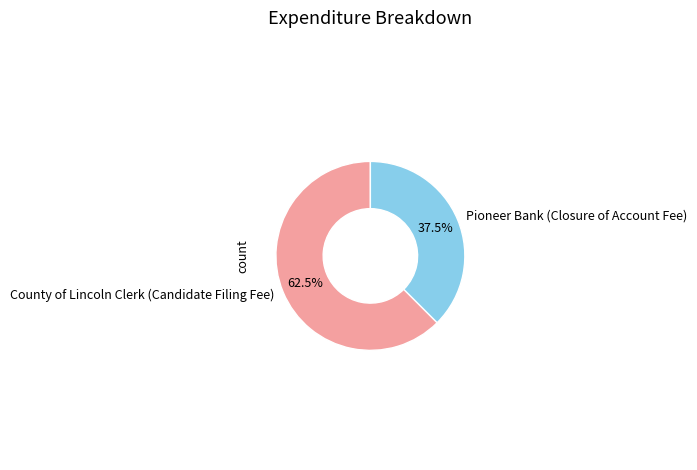

To the nearest percent, what is the combined percentage of County of Lincoln Clerk (Candidate Filing Fee) and Pioneer Bank (Closure of Account Fee)?

100%